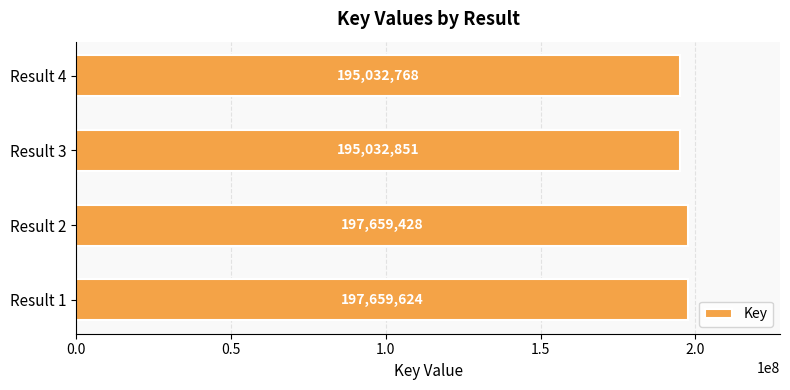

What is the greatest value displayed?

197659624